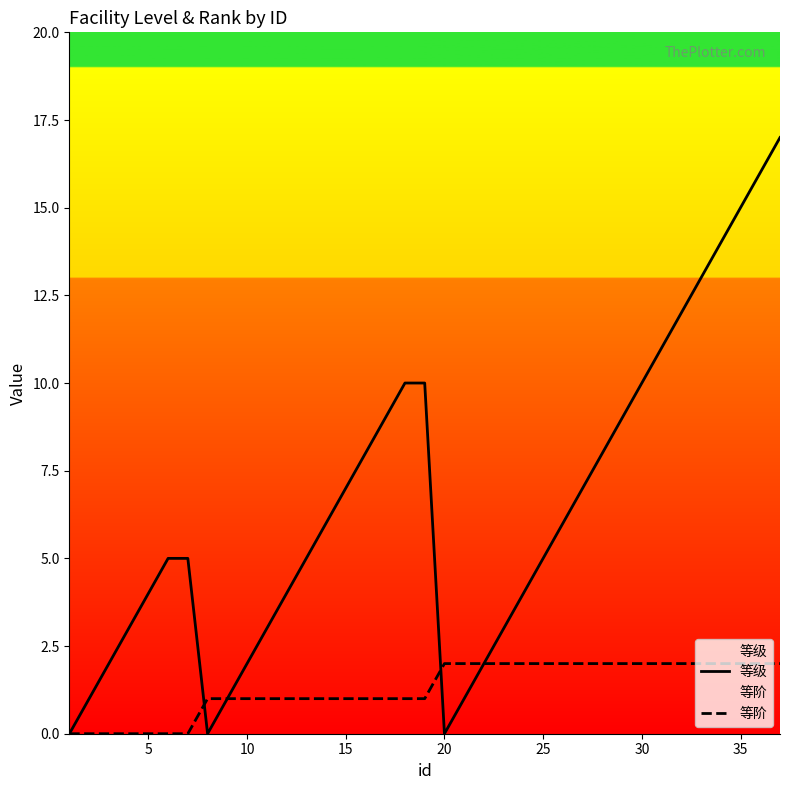

Does the chart display data point markers on the line(s)?

No